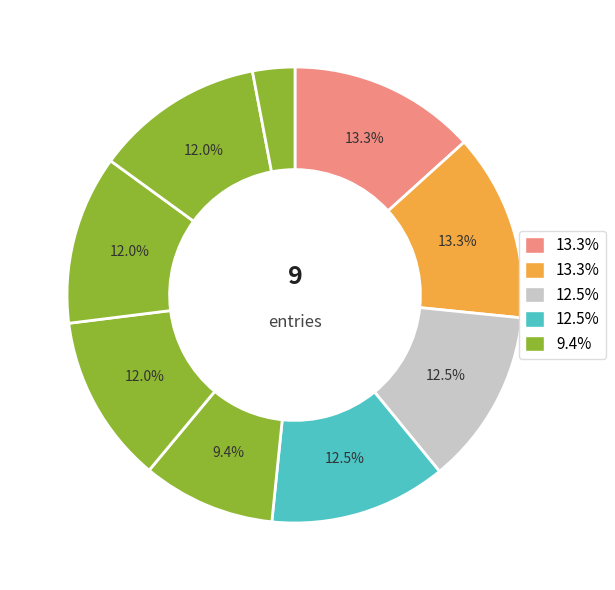

Is there any slice that represents more than half of the pie?

No